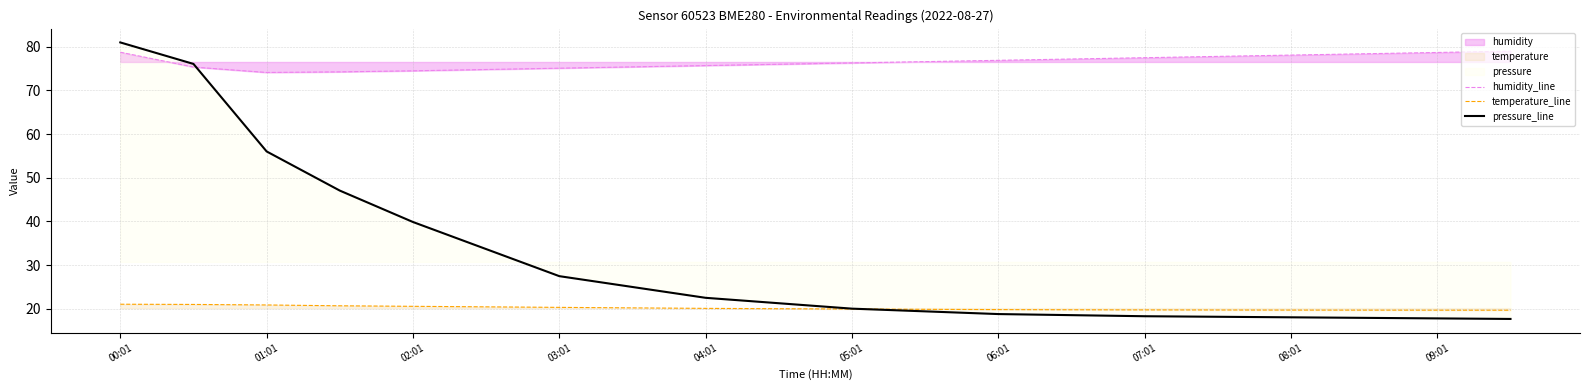

Is the value of humidity_line at 00:01 greater than the value of pressure_line at 11?

Yes